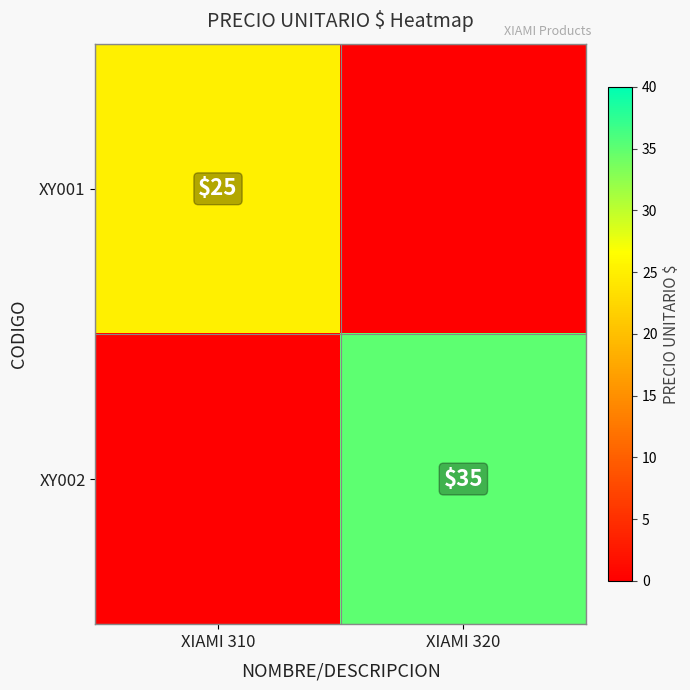

The XY001 series shows 25 at XIAMI 310. True or false?

True